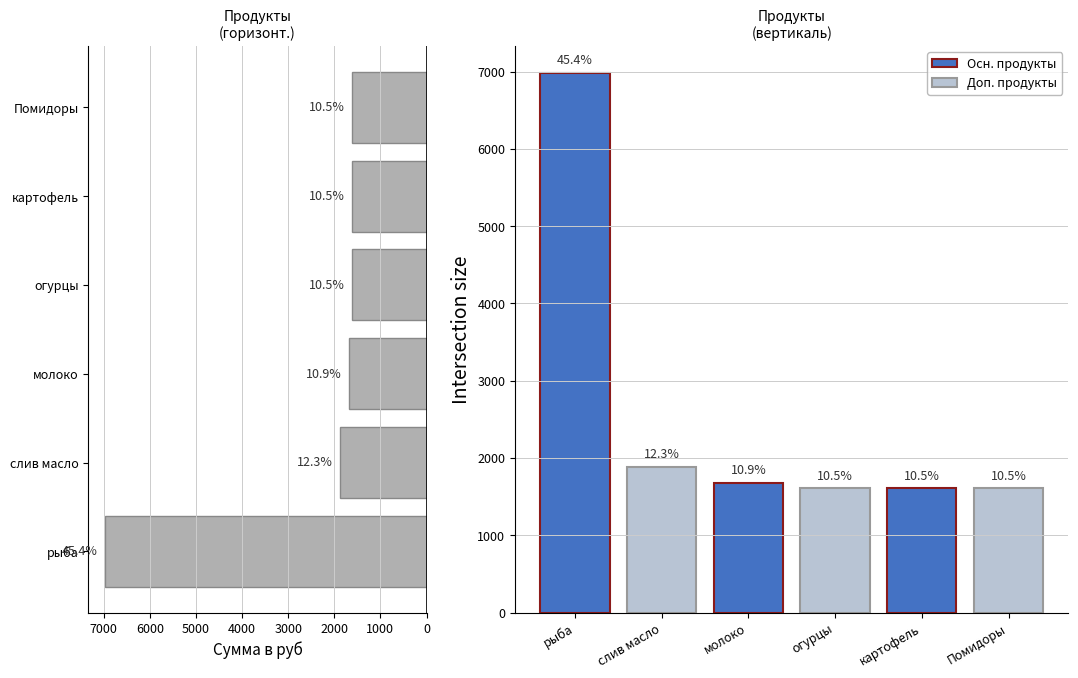

What is the sum of the values at слив масло and рыба?

8866.5